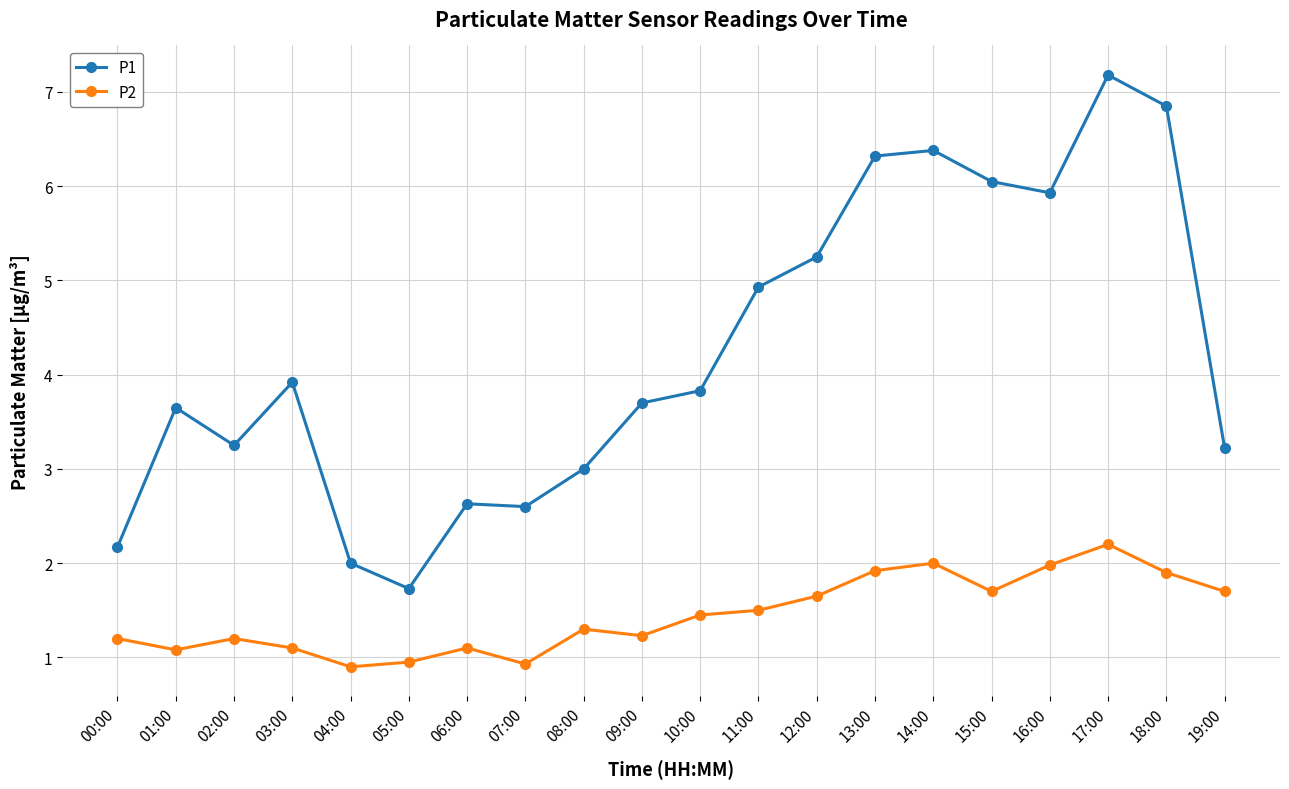

What is the spread (max minus min) of values at 08:00?

1.7